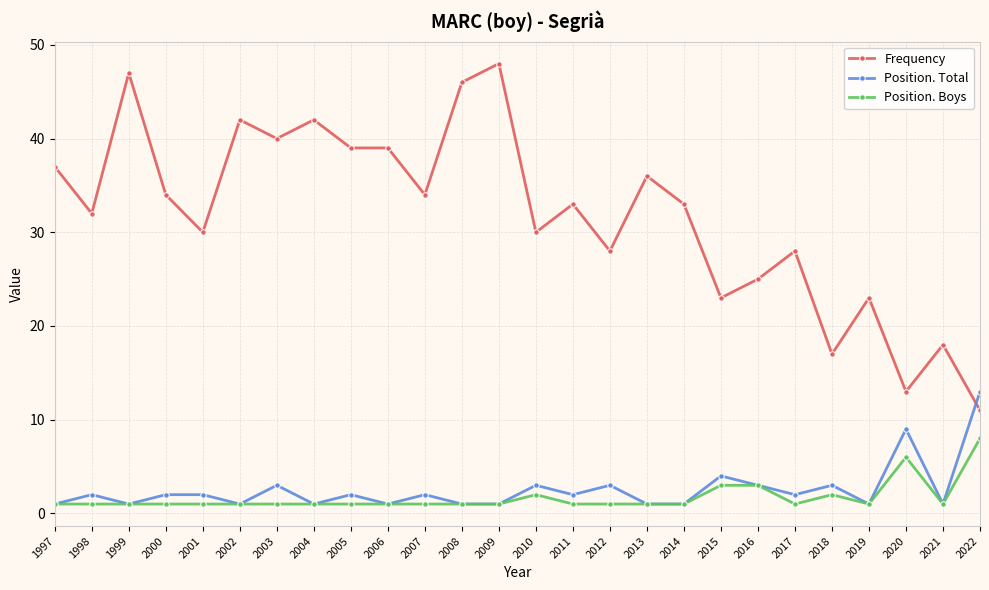

Does the chart have visible grid lines?

Yes